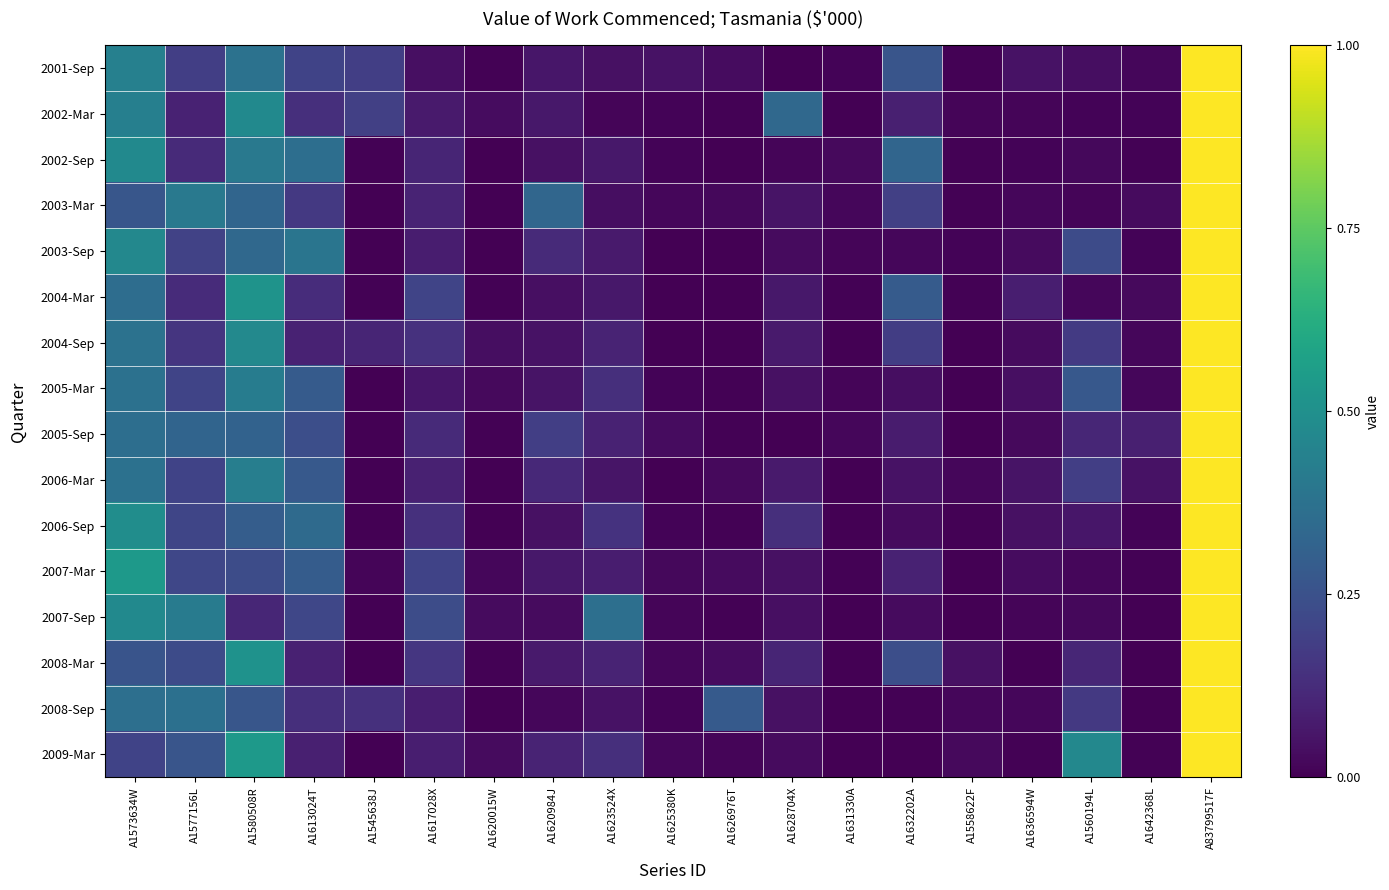

What is the greatest value displayed?

1.0